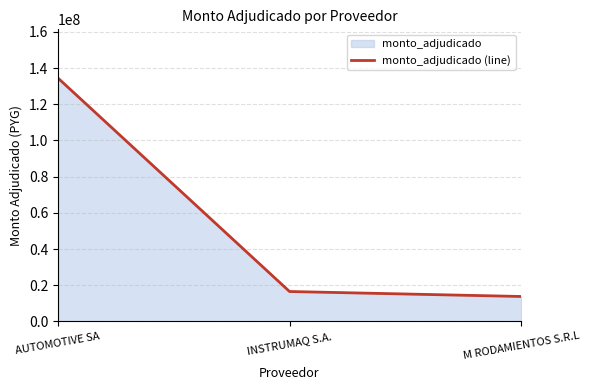

What is the difference between the maximum and minimum values?

120723170